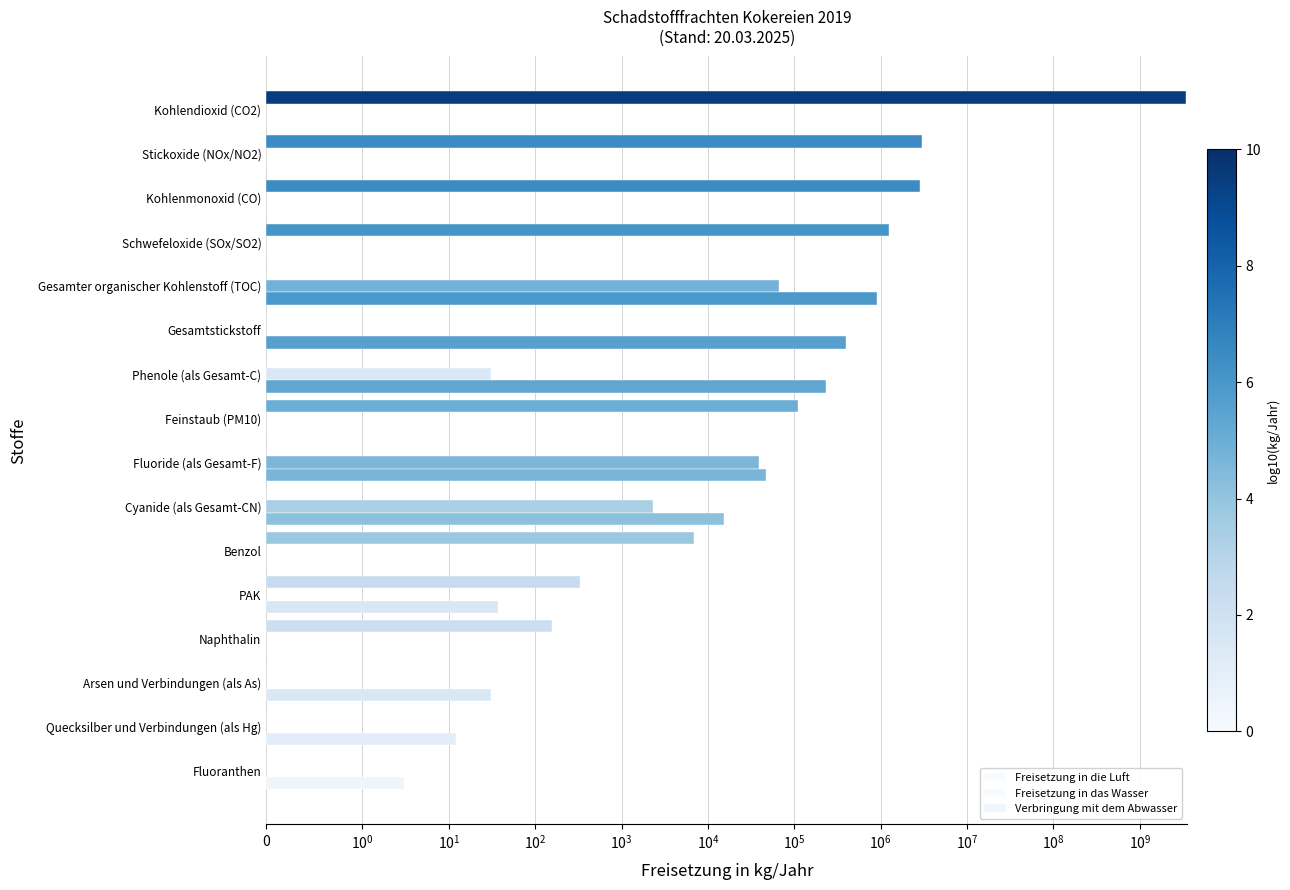

What are all the series names shown in the legend?

Freisetzung in die Luft, Freisetzung in das Wasser, Verbringung mit dem Abwasser